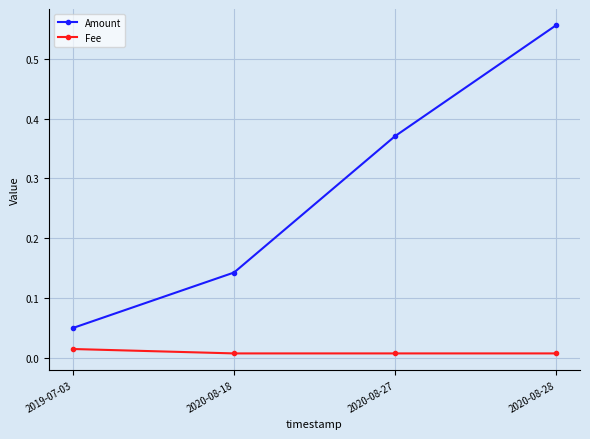

True or false: Amount and Fee intersect in this chart.

False